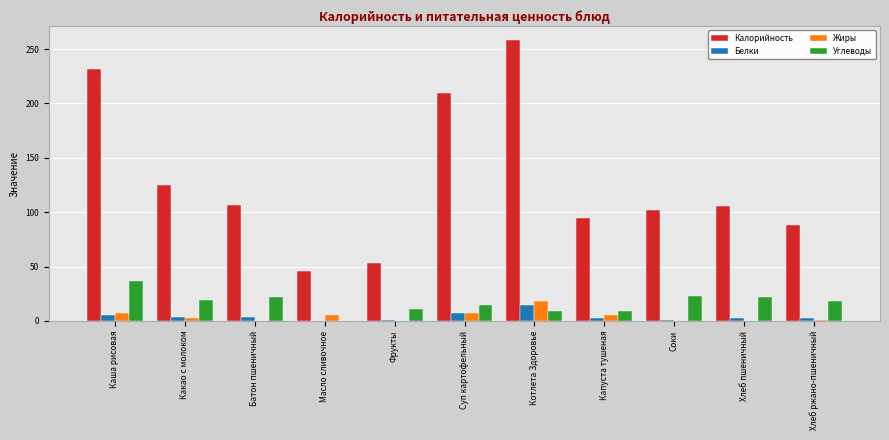

Which series changed the most between Каша рисовая and Капуста тушеная?

Калорийность